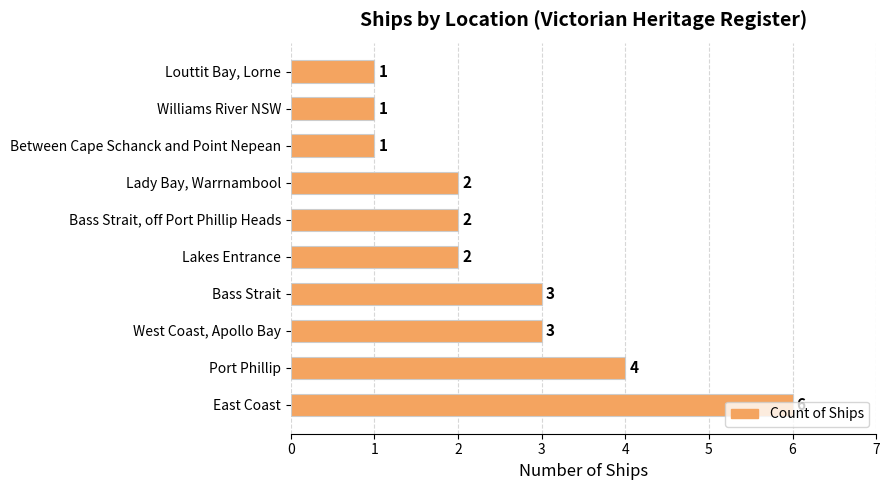

What is the maximum value shown in the chart?

6